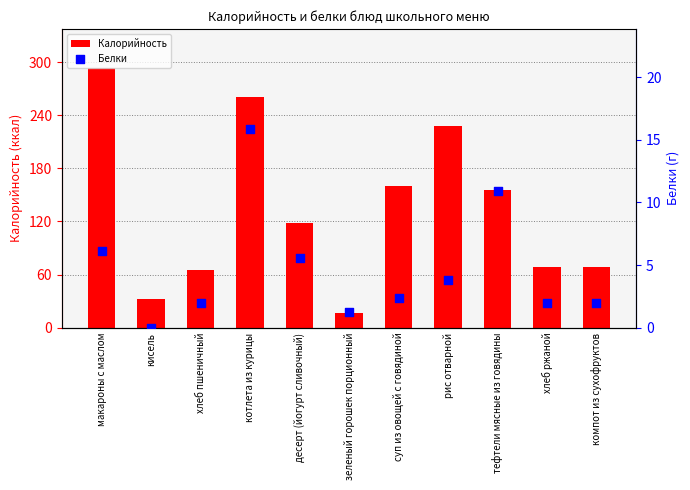

Which series contains the highest Y value?

Калорийность